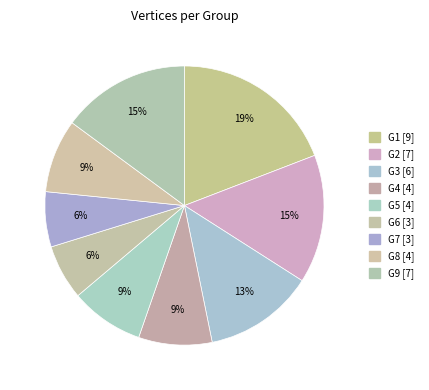

How many segments does this pie chart have?

9